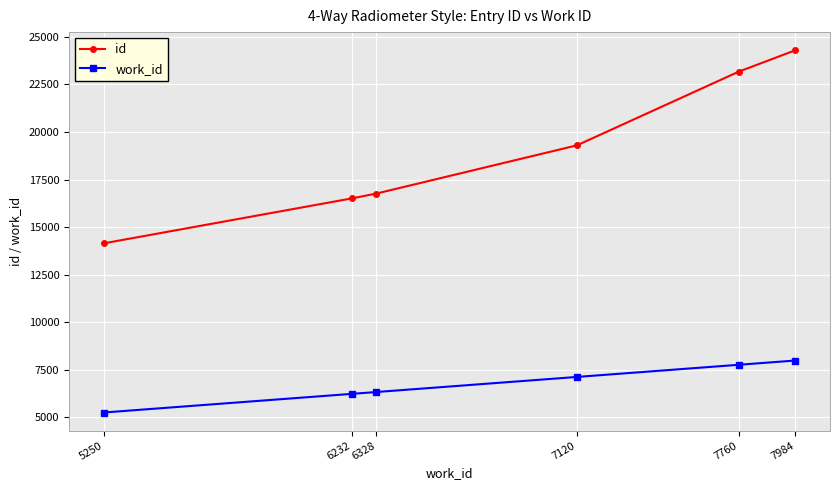

Reading right to left, list all the values displayed in this chart.

id: 7984=24300	7760=23173	7120=19297	6328=16764	6232=16512	5250=14145
work_id: 7984=7984	7760=7760	7120=7120	6328=6328	6232=6232	5250=5250